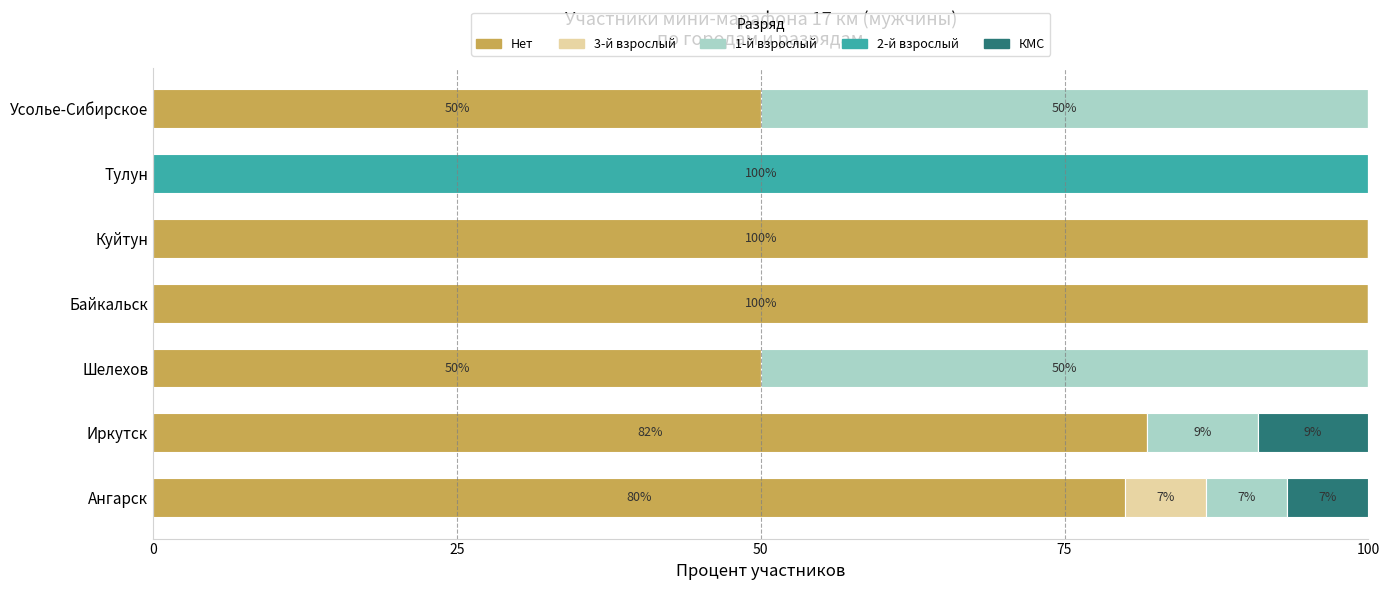

What is the highest value of the Нет series?

100.0